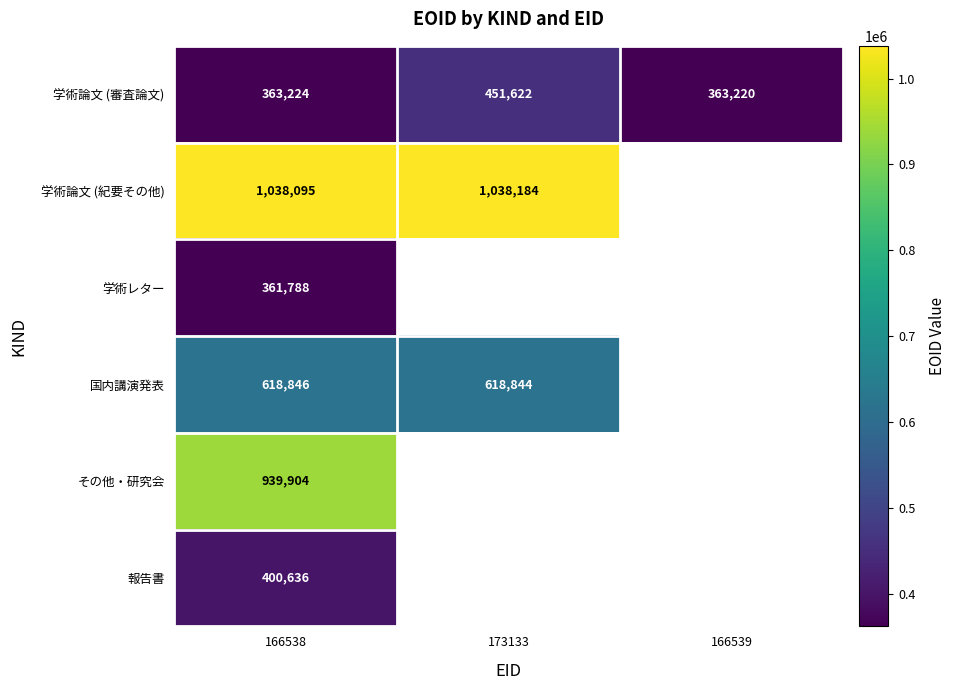

Is the value of 学術論文 (審査論文) at 166539 greater than the value of 国内講演発表 at 173133?

No